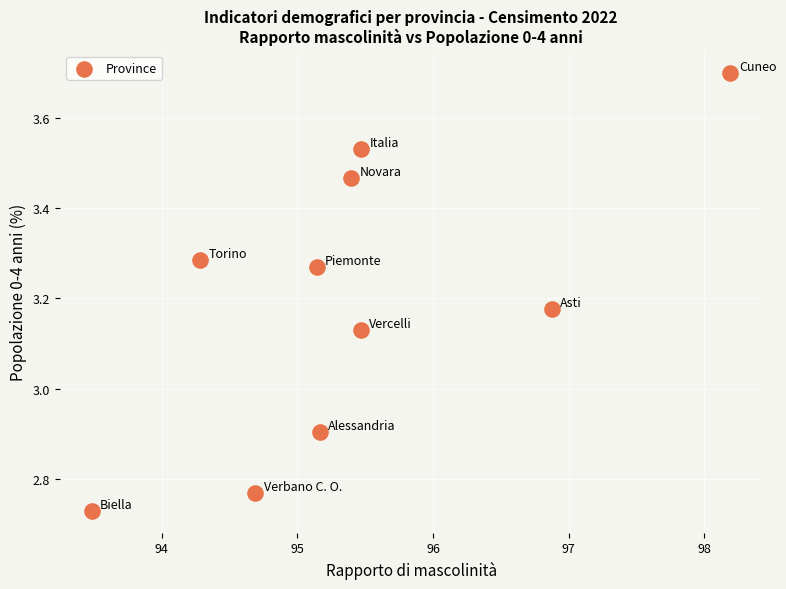

What is the range of X values (max minus min)?

4.7